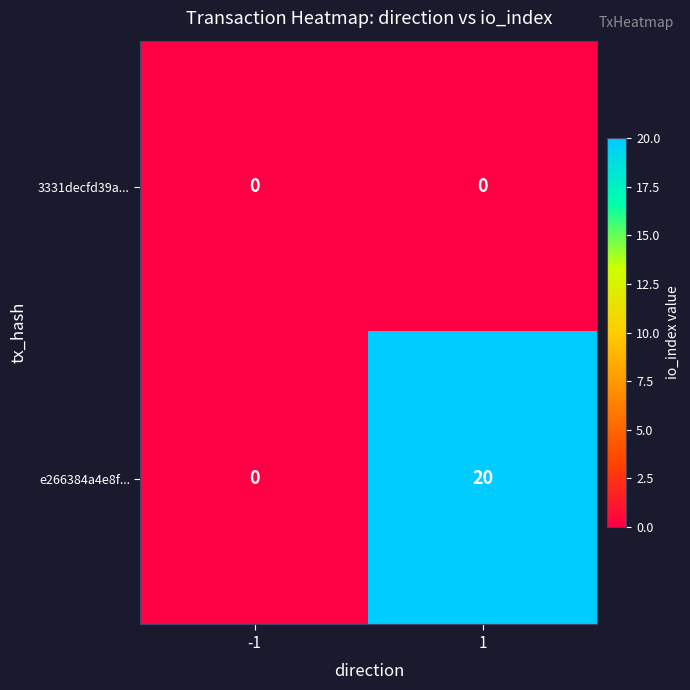

The value of e266384a4e8f... at 1 is 34. True or false?

False